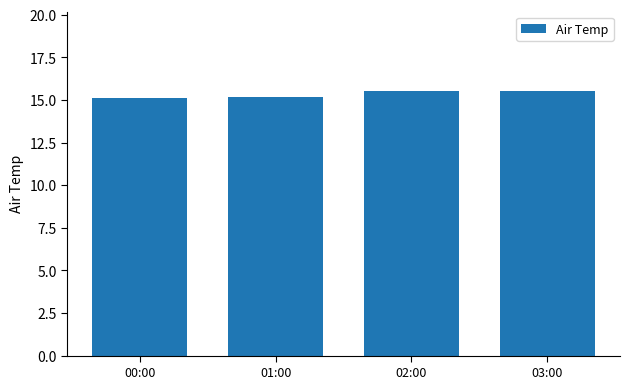

What position from the right is 03:00?

1